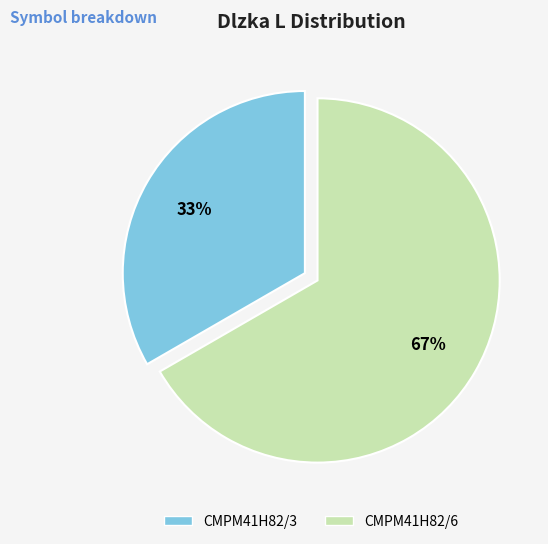

How many segments does this pie chart have?

2